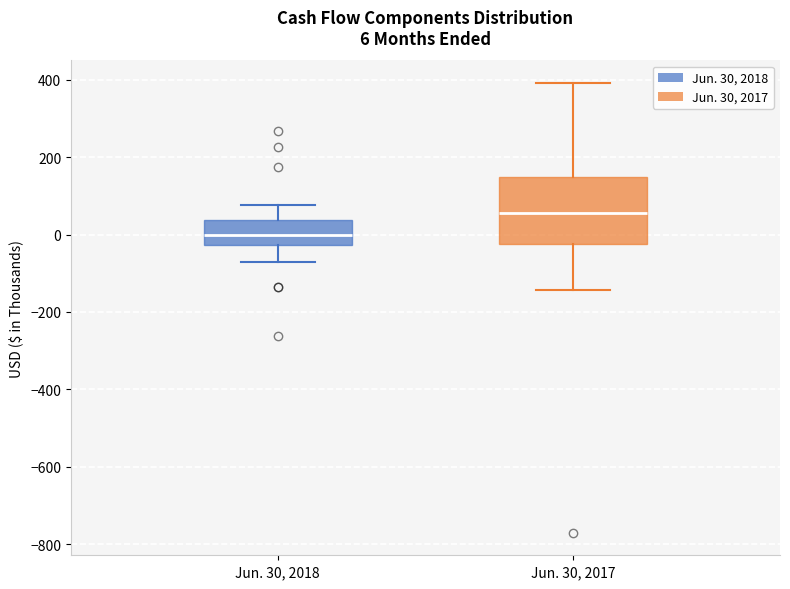

Comparing the boxes themselves (not the whiskers), which one is the tallest?

Jun. 30, 2017